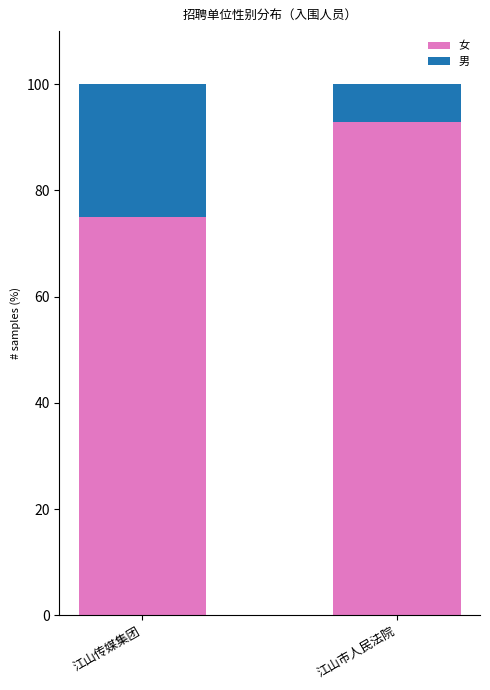

Does the chart contain stacked bars?

Yes